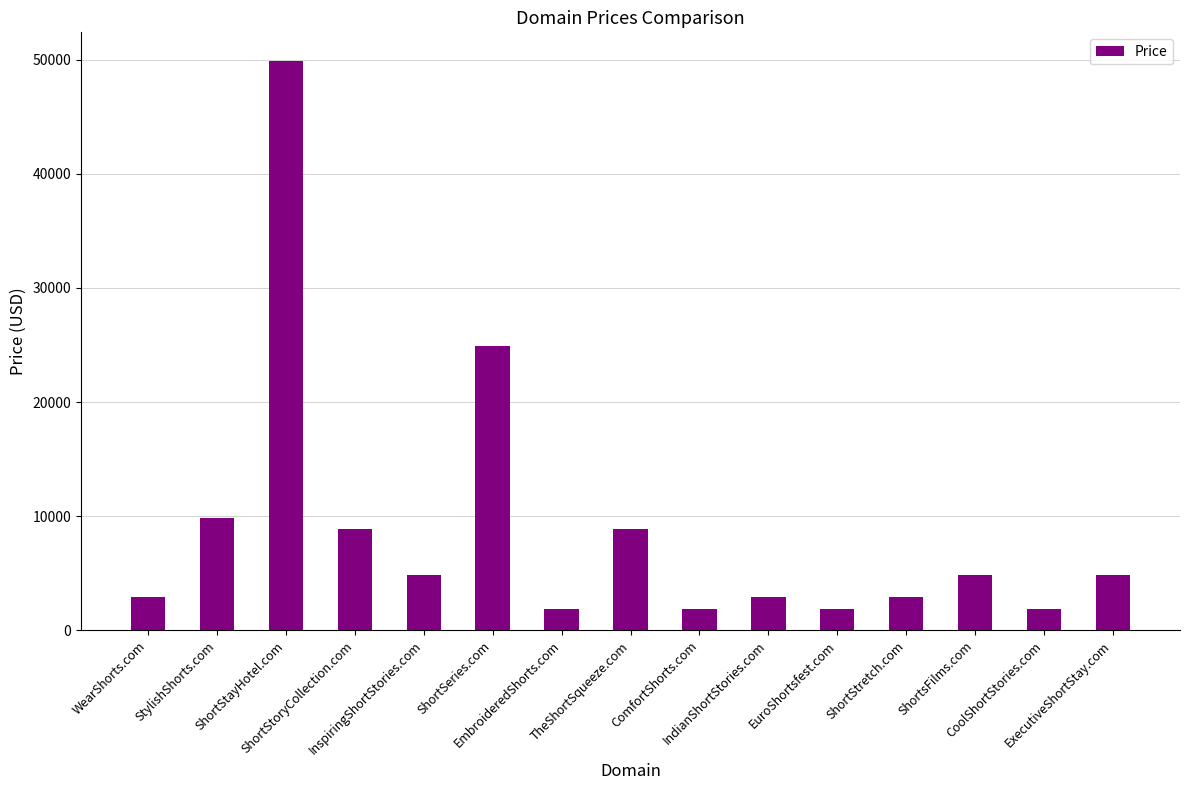

What is the value of the 11th bar from the left?

1888